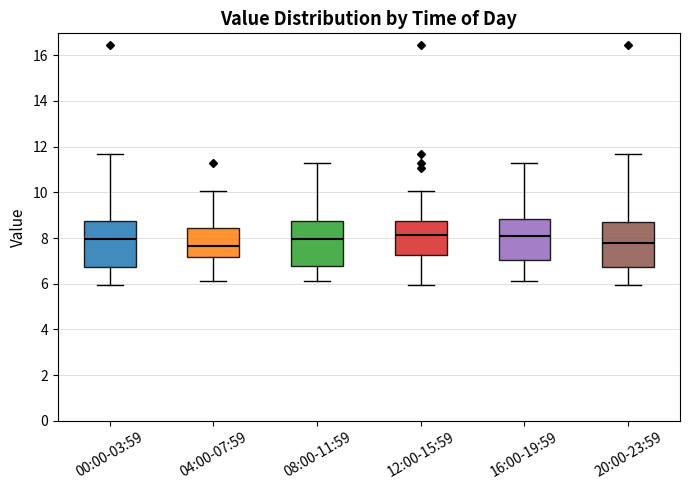

Reading left to right, transcribe this box plot: for each box, give where its median line is, the range the box spans, and where its two whiskers end, as read against the y-axis. The values are not printed on the chart, so give them approximately, as read against the axis.

00:00-03:59: median 8.0, box 6.8 to 8.8, whiskers 6.0 to 11.6
04:00-07:59: median 7.6, box 7.2 to 8.4, whiskers 6.2 to 10.0
08:00-11:59: median 8.0, box 6.8 to 8.8, whiskers 6.2 to 11.2
12:00-15:59: median 8.2, box 7.2 to 8.8, whiskers 6.0 to 10.0
16:00-19:59: median 8.0, box 7.0 to 8.8, whiskers 6.2 to 11.2
20:00-23:59: median 7.8, box 6.8 to 8.8, whiskers 6.0 to 11.6